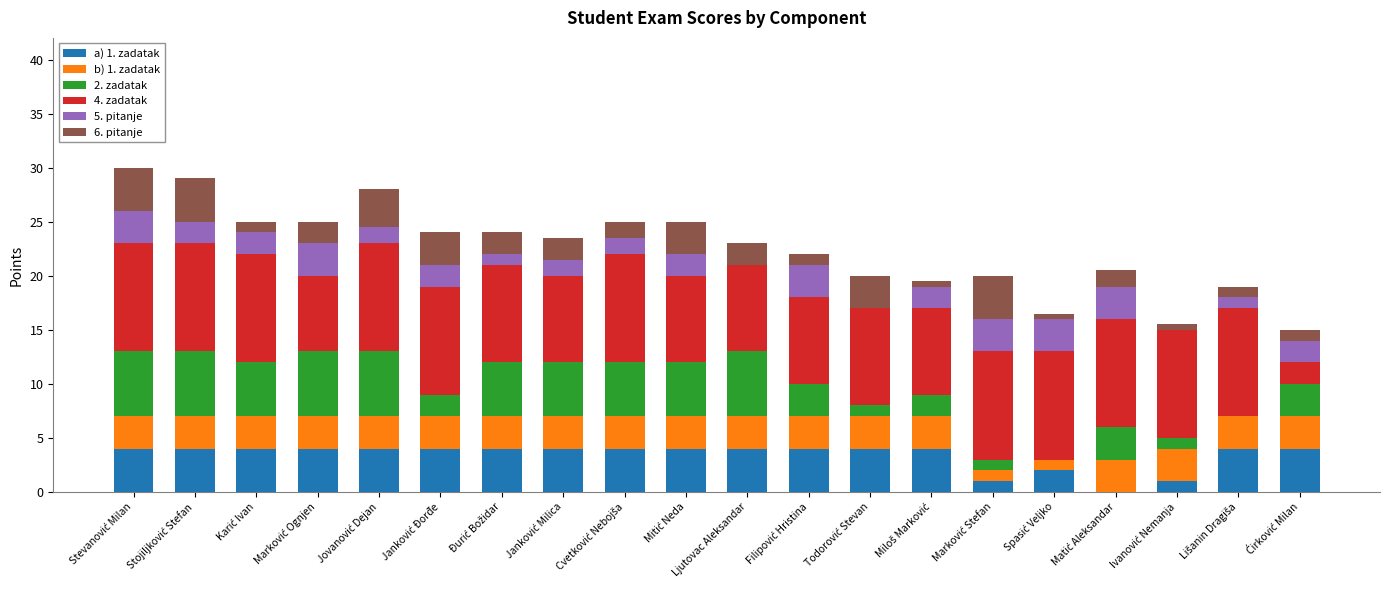

What are all the series names shown in the legend?

a) 1. zadatak, b) 1. zadatak, 2. zadatak, 4. zadatak, 5. pitanje, 6. pitanje